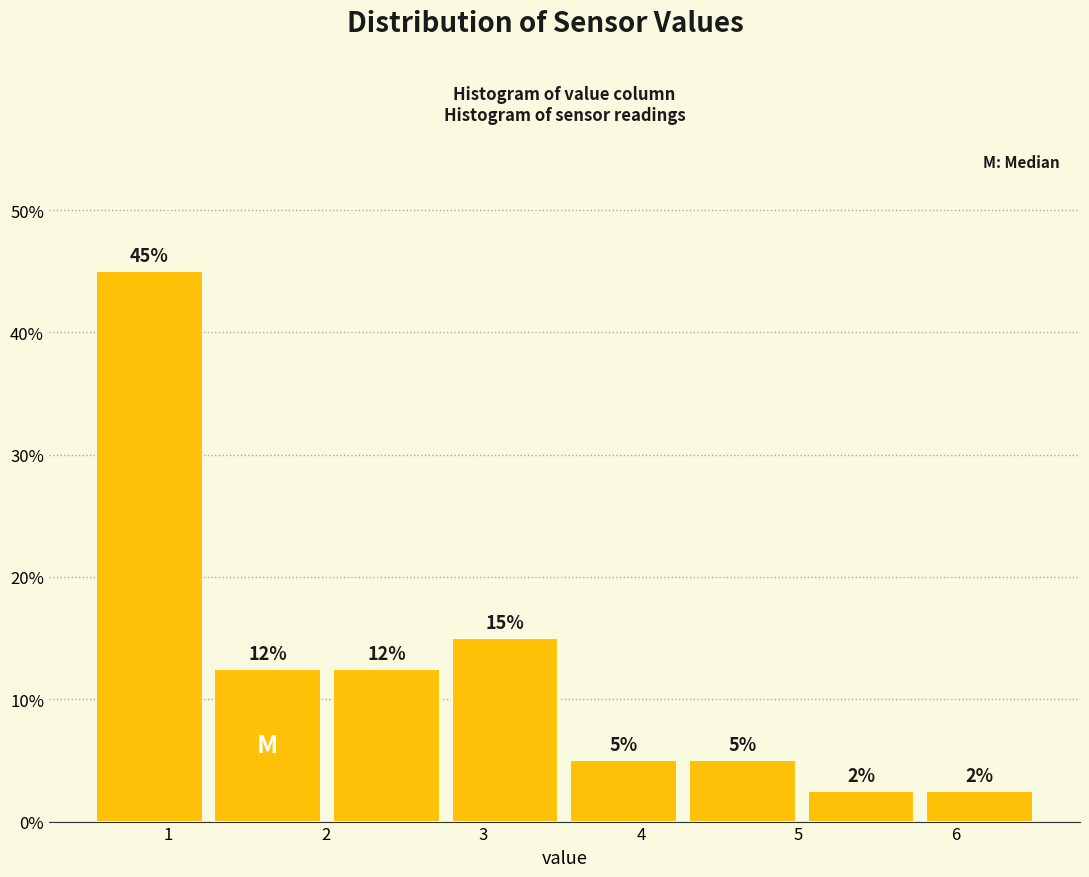

Over which range of the x-axis is the bar tallest?

0.5 to 1.3